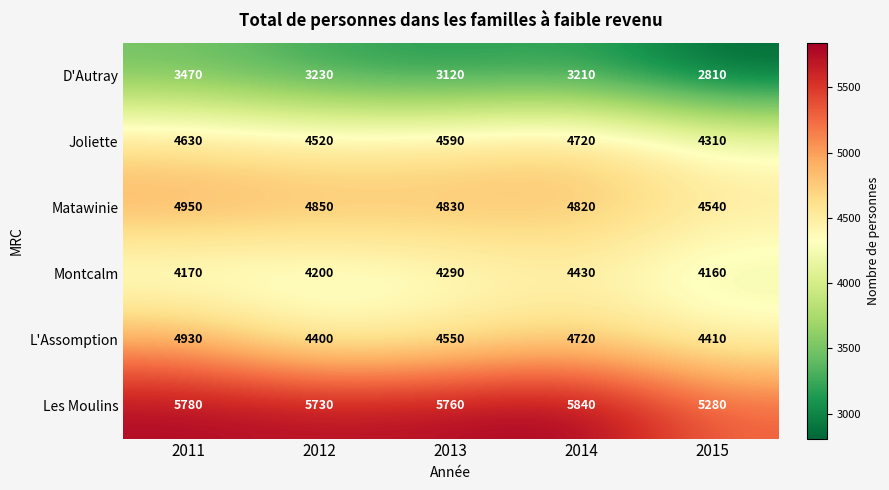

At which category is the sum across all series the highest?

2011